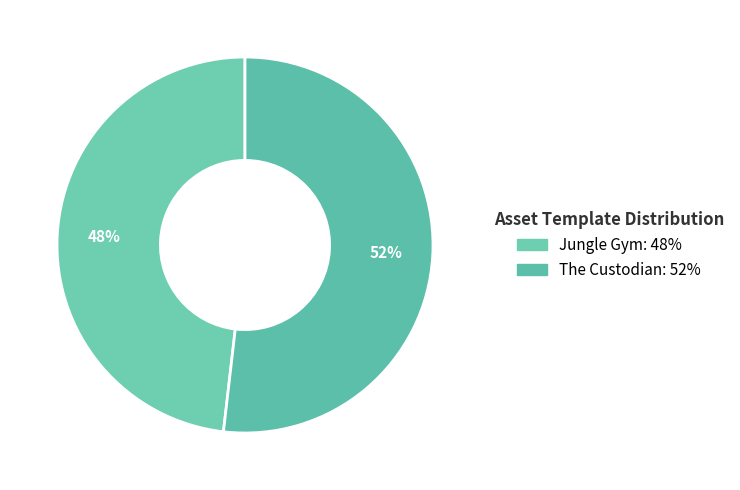

To the nearest percent, what is the difference between the Jungle Gym and The Custodian slice percentages?

4%